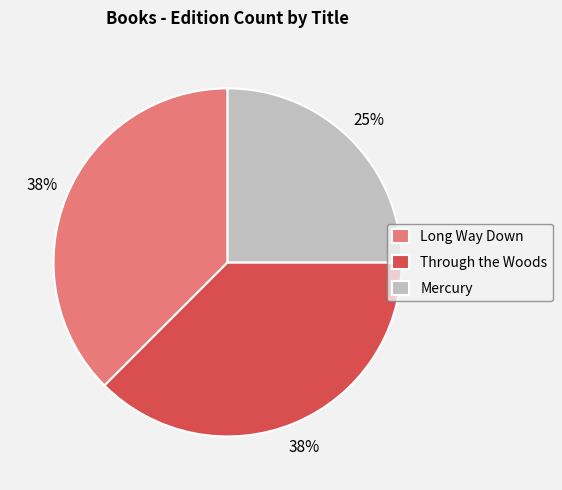

What percentage is the Mercury slice, to the nearest percent?

25%